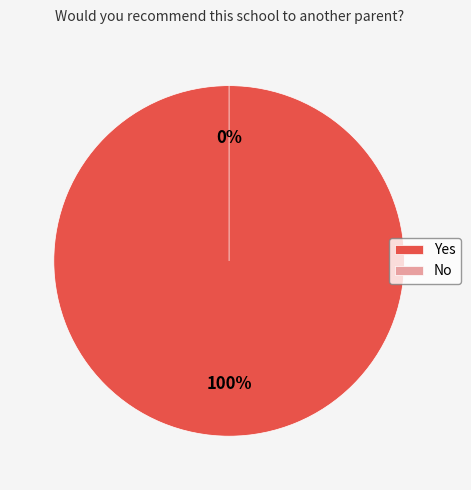

Is the sum of Yes and No greater than half?

Yes